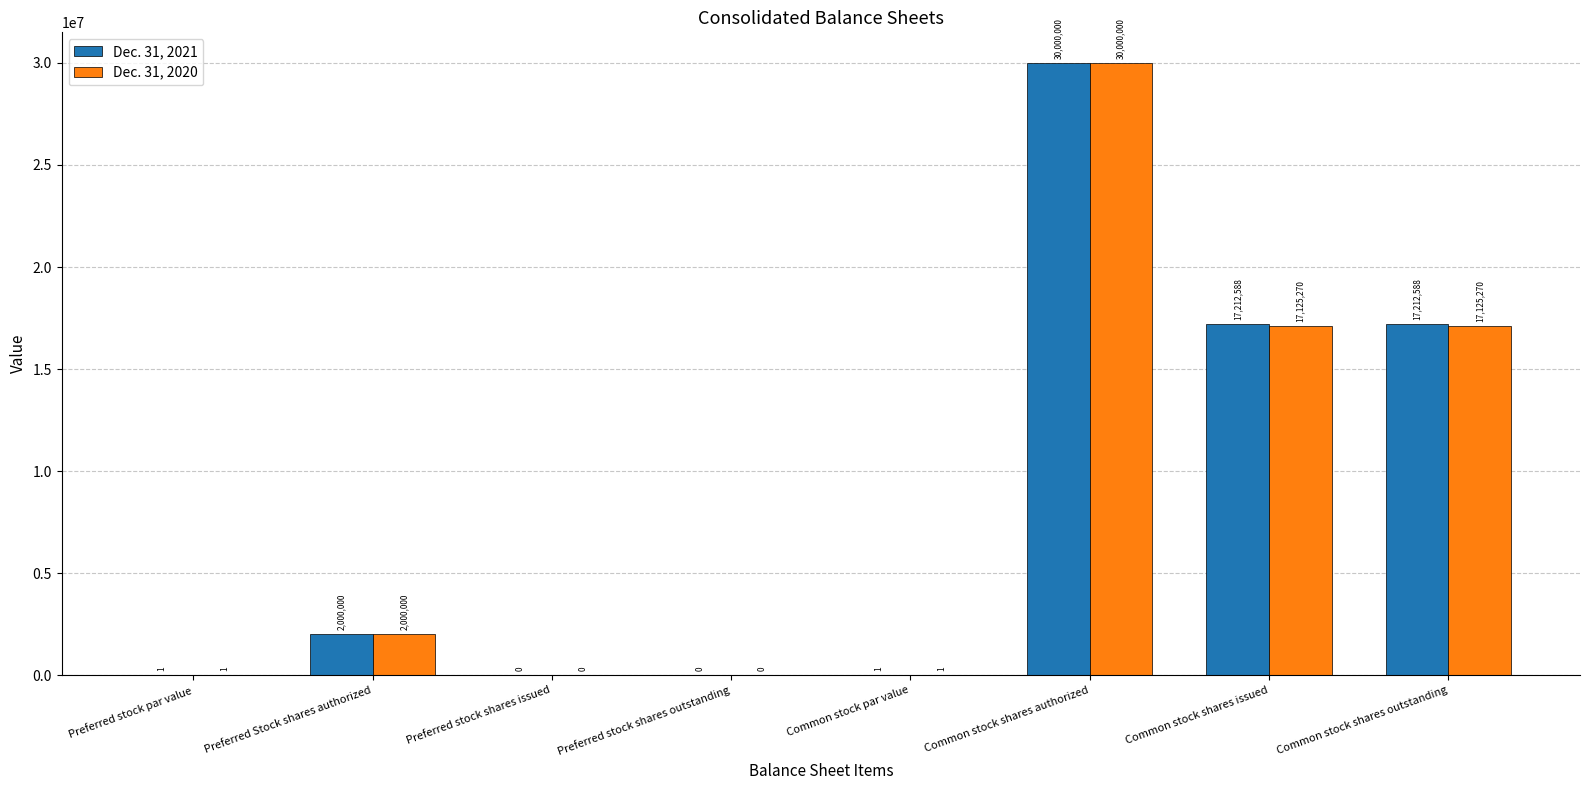

The Dec. 31, 2021 series shows 30000000 at Common stock shares authorized. True or false?

True